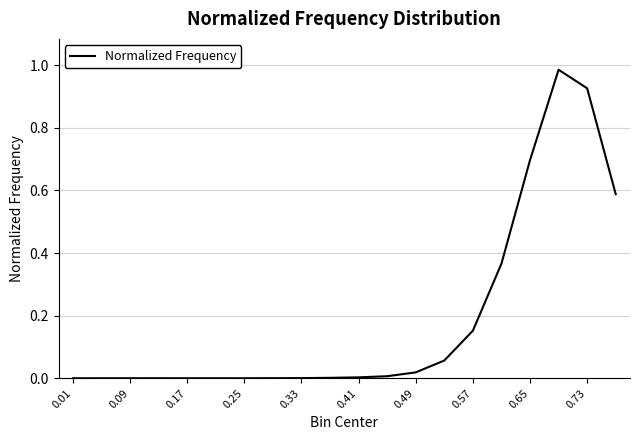

How many lines are shown in the chart?

1